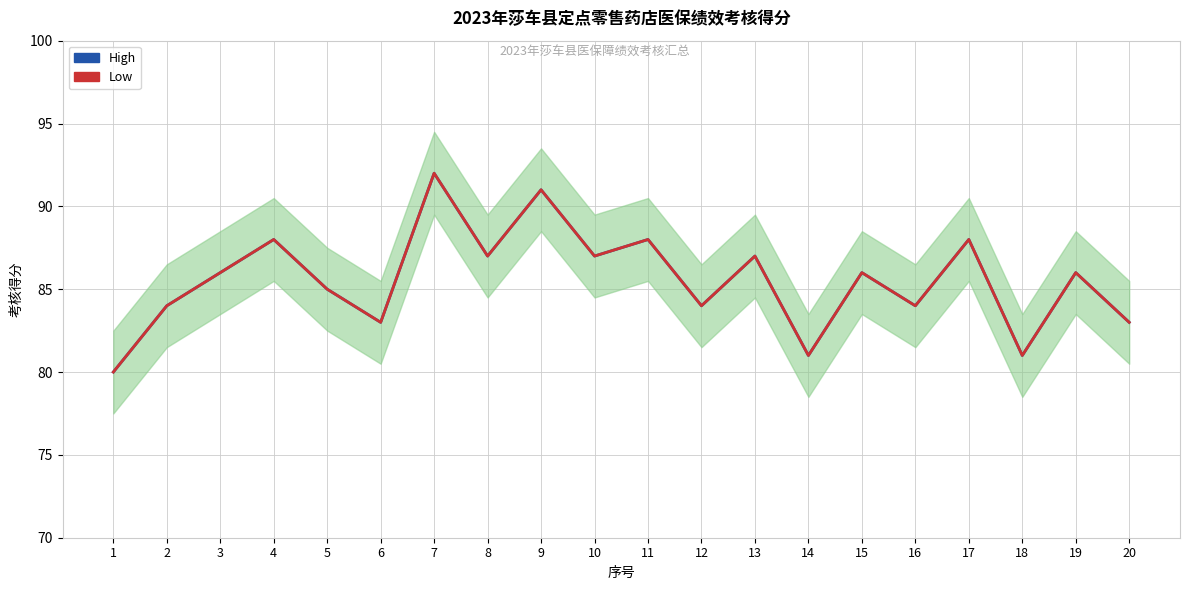

True or false: Low has a value of 140 at 10.

False